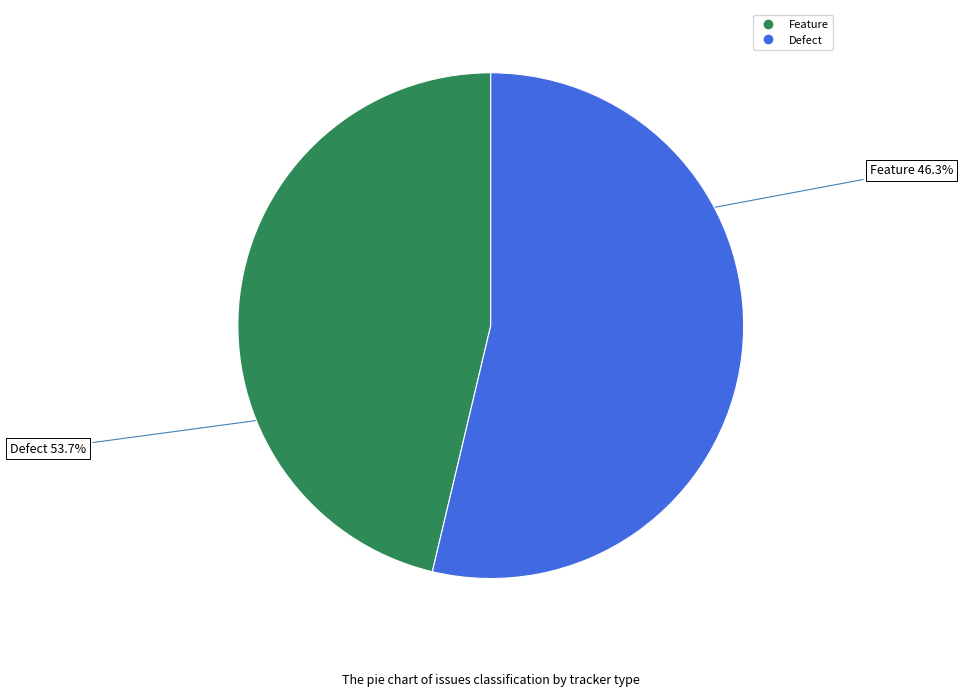

Between Defect and Feature, which is larger?

Defect